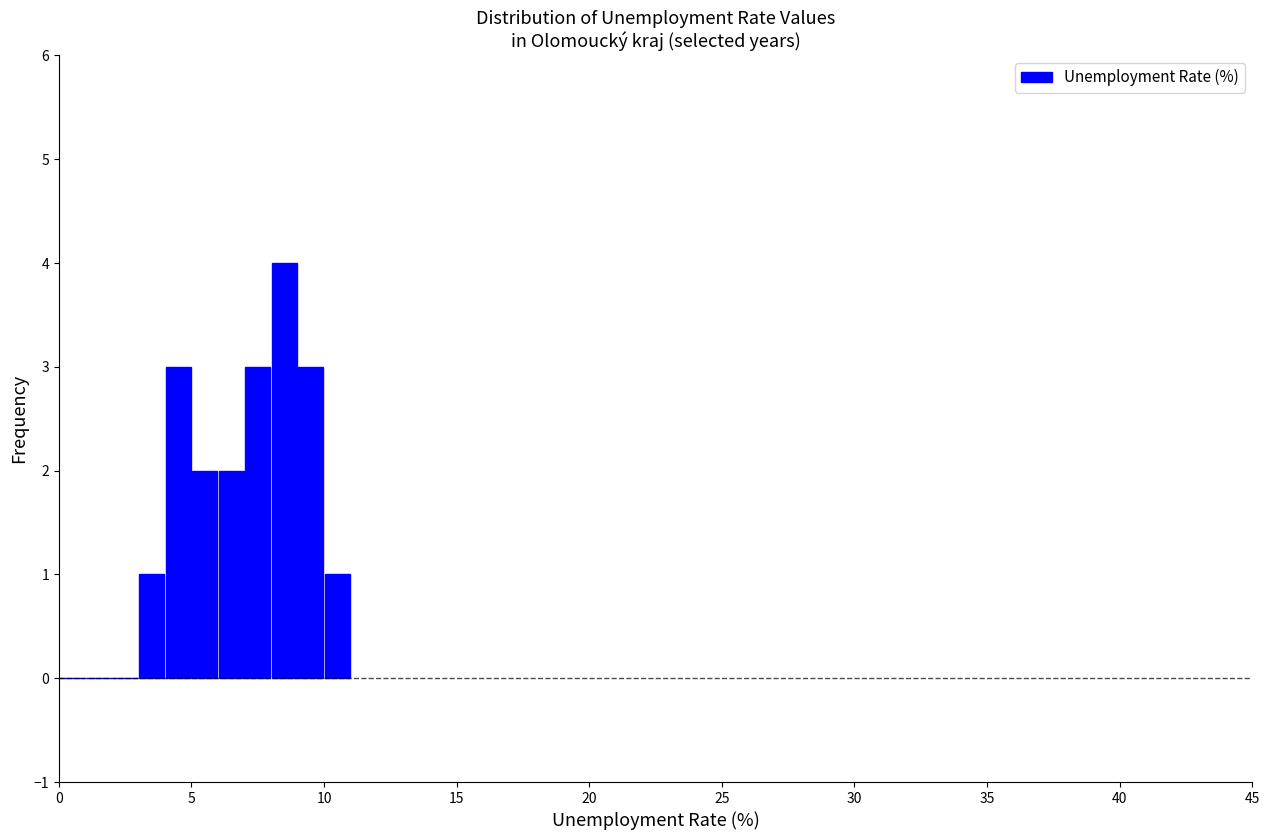

Read against the x-axis, roughly where is the centre of the tallest bar?

8.5